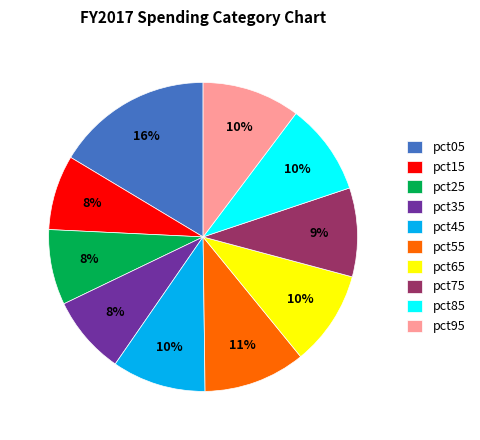

To the nearest percent, what percentage of the pie is pct35?

8%